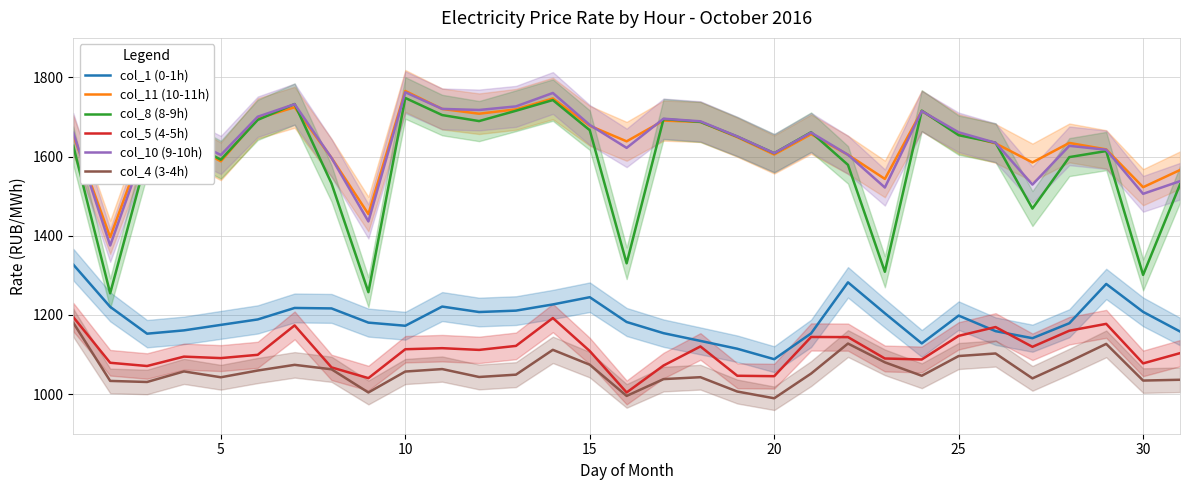

True or false: col_11 (10-11h) and col_4 (3-4h) cross at least once.

False